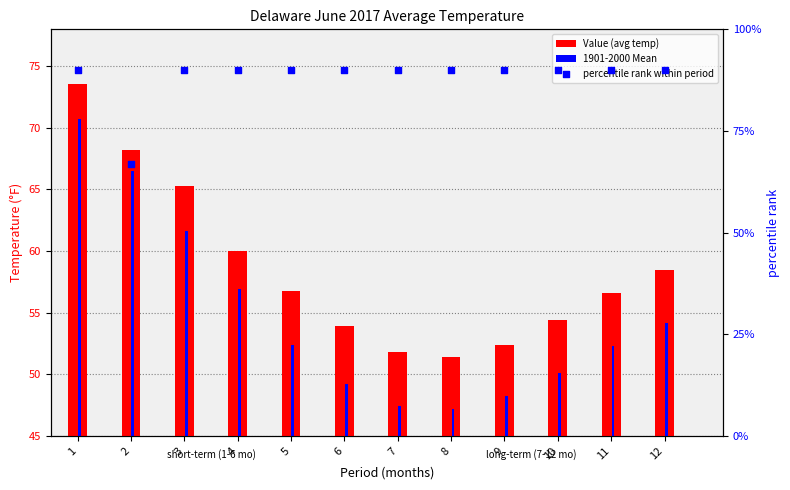

At how many categories does at least one series exceed 87?

11